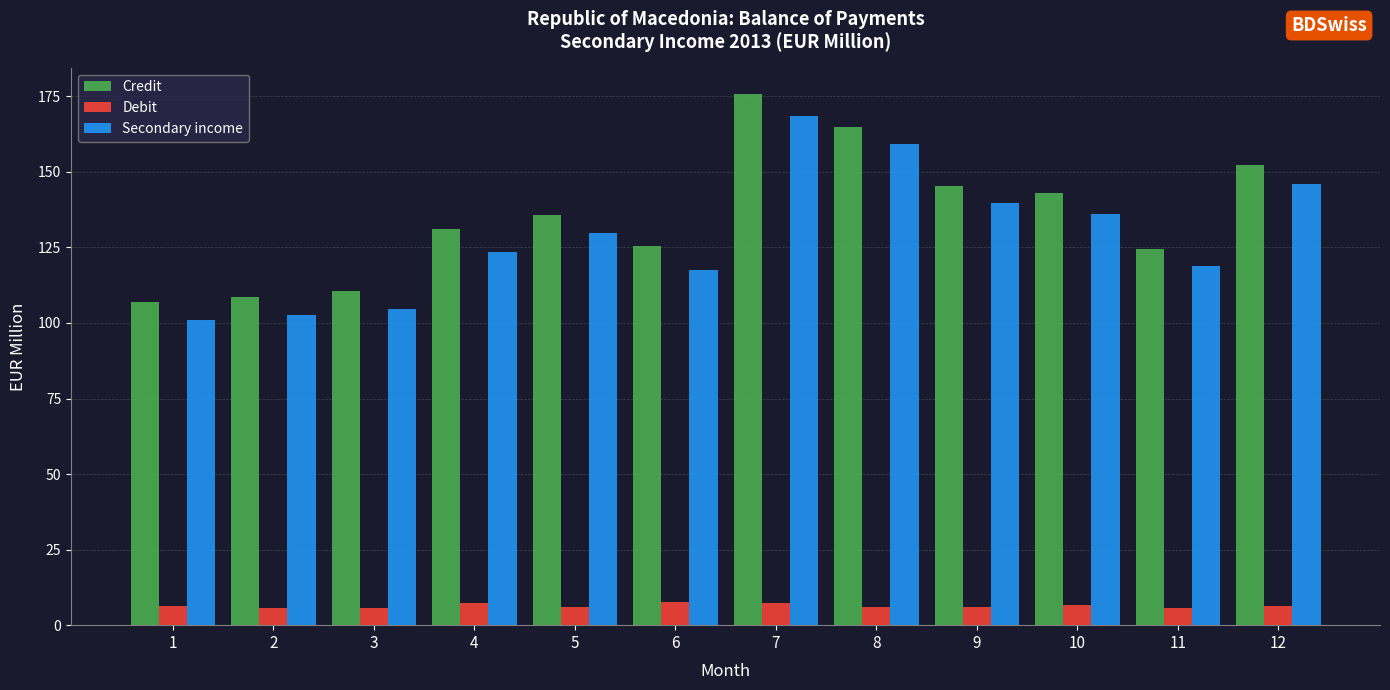

What is the difference between the highest and lowest values at 1?

100.9